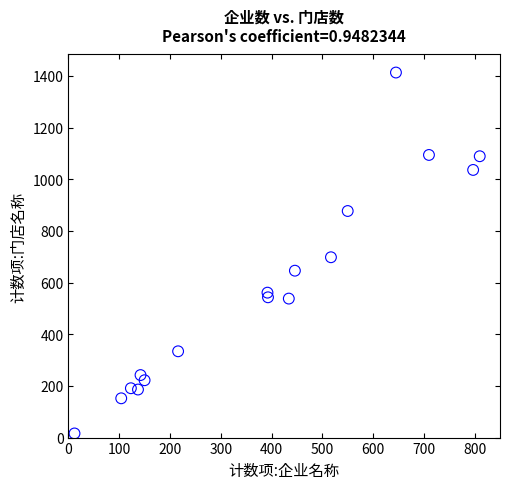

What Y value in the scatter plot is closest to 714?

698